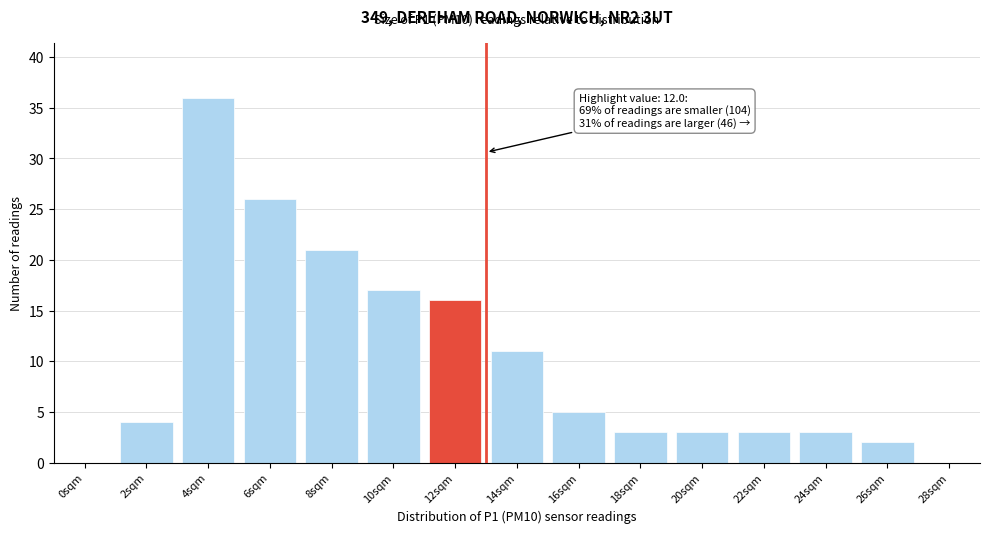

Reading right to left, list all the values displayed in this chart.

28sqm=0	26sqm=2	24sqm=3	22sqm=3	20sqm=3	18sqm=3	16sqm=5	14sqm=11	12sqm=16	10sqm=17	8sqm=21	6sqm=26	4sqm=36	2sqm=4	0sqm=0